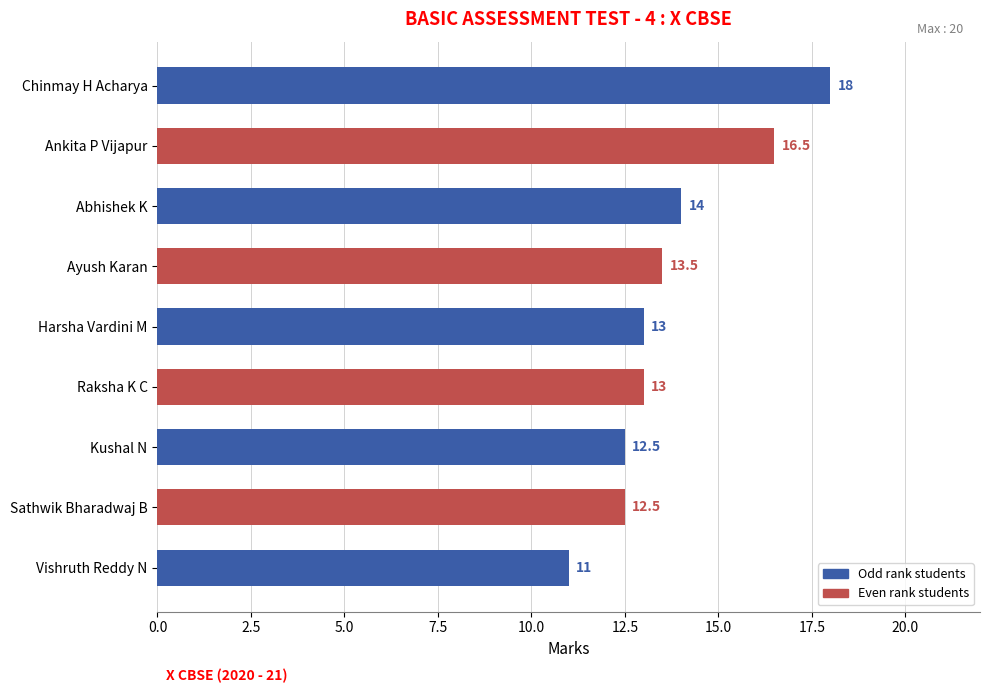

Does the chart contain any negative values?

No